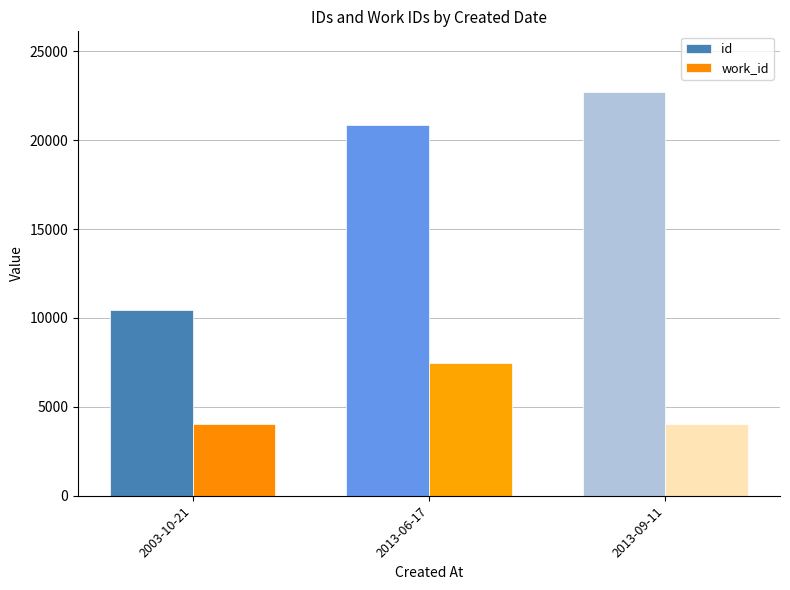

Is the value of work_id at 2013-06-17 greater than the value of id at 2013-06-17?

No